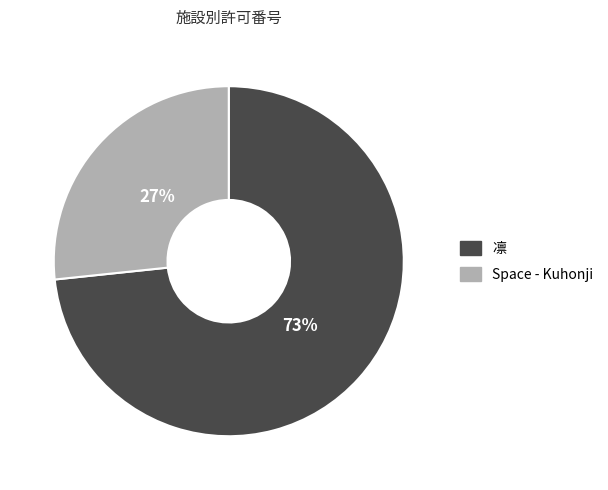

Is the sum of Space - Kuhonji and 凛 greater than half?

Yes